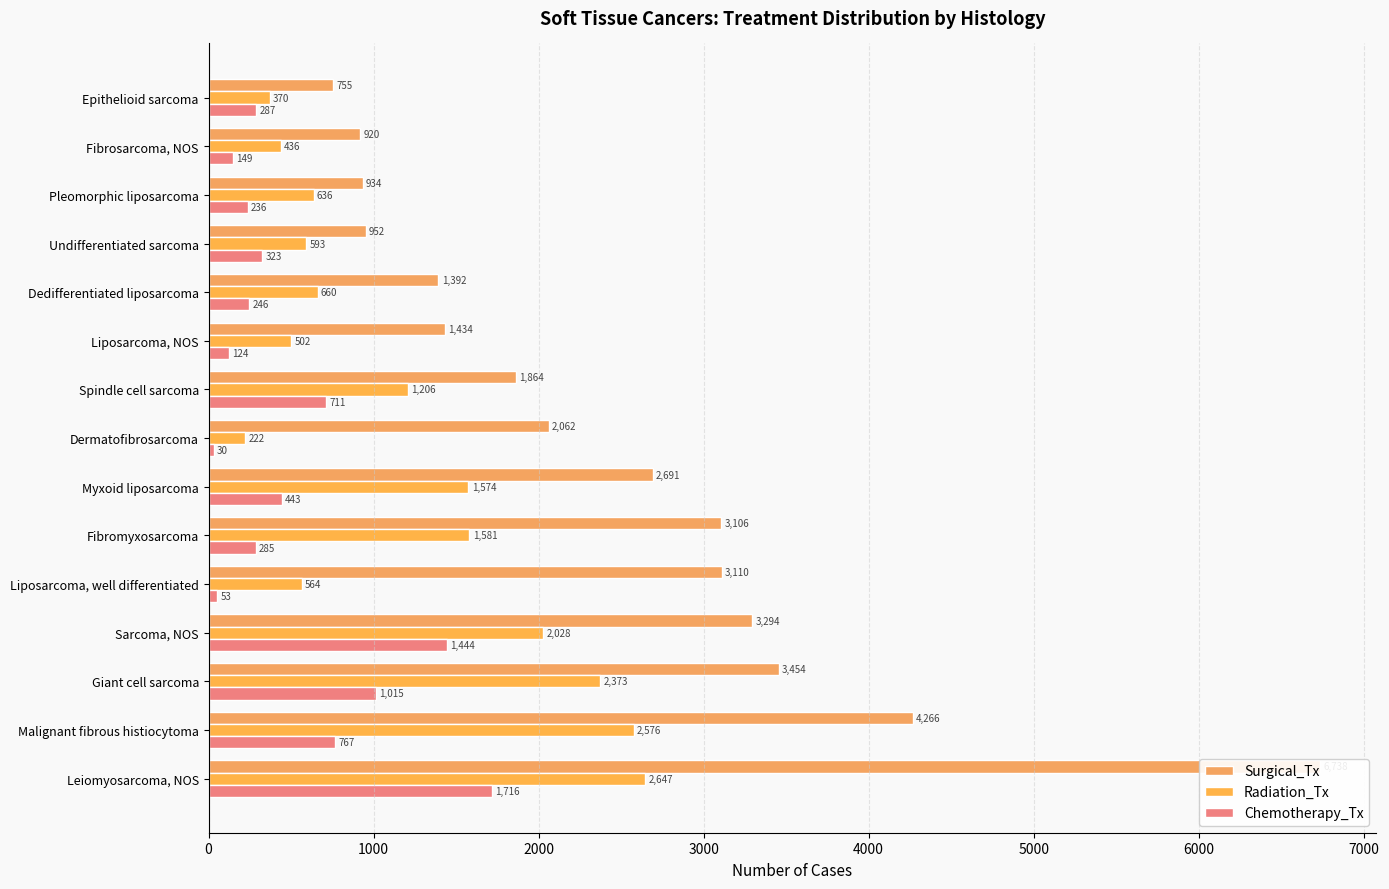

How many distinct data groups are displayed?

3